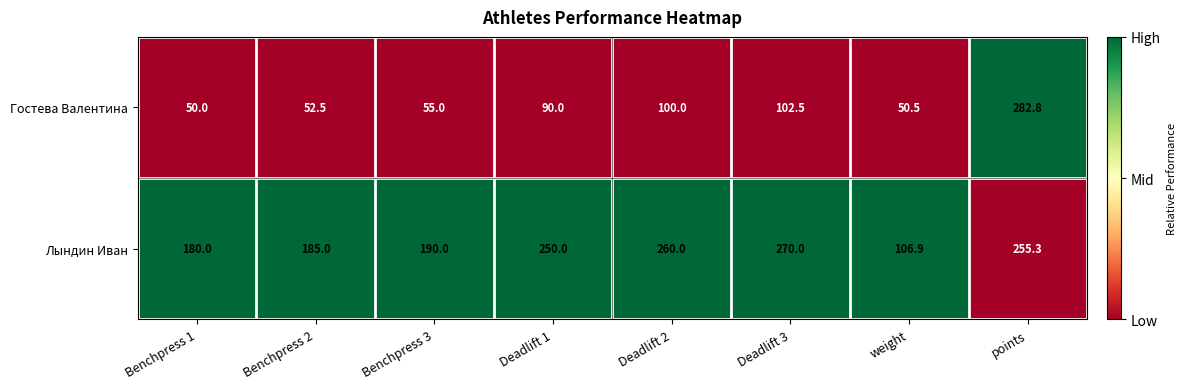

Which series has the largest range (max minus min)?

Гостева Валентина